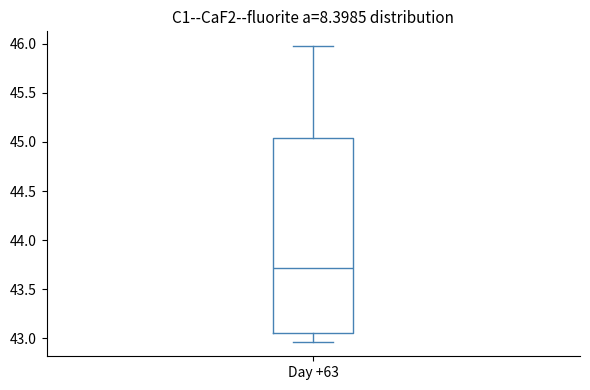

Read this box plot against the y-axis: the position of the median line, the range covered by the box, and the ends of both whiskers. The values are not printed on the chart, so give them approximately, as read against the axis.

median 43.70, box 43.05 to 45.05, whiskers 42.95 to 46.00